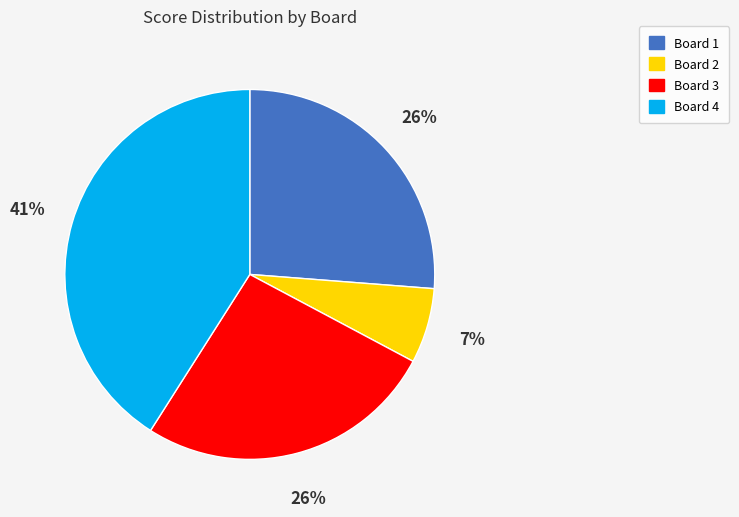

Which has a higher value, Board 2 or Board 3?

Board 3